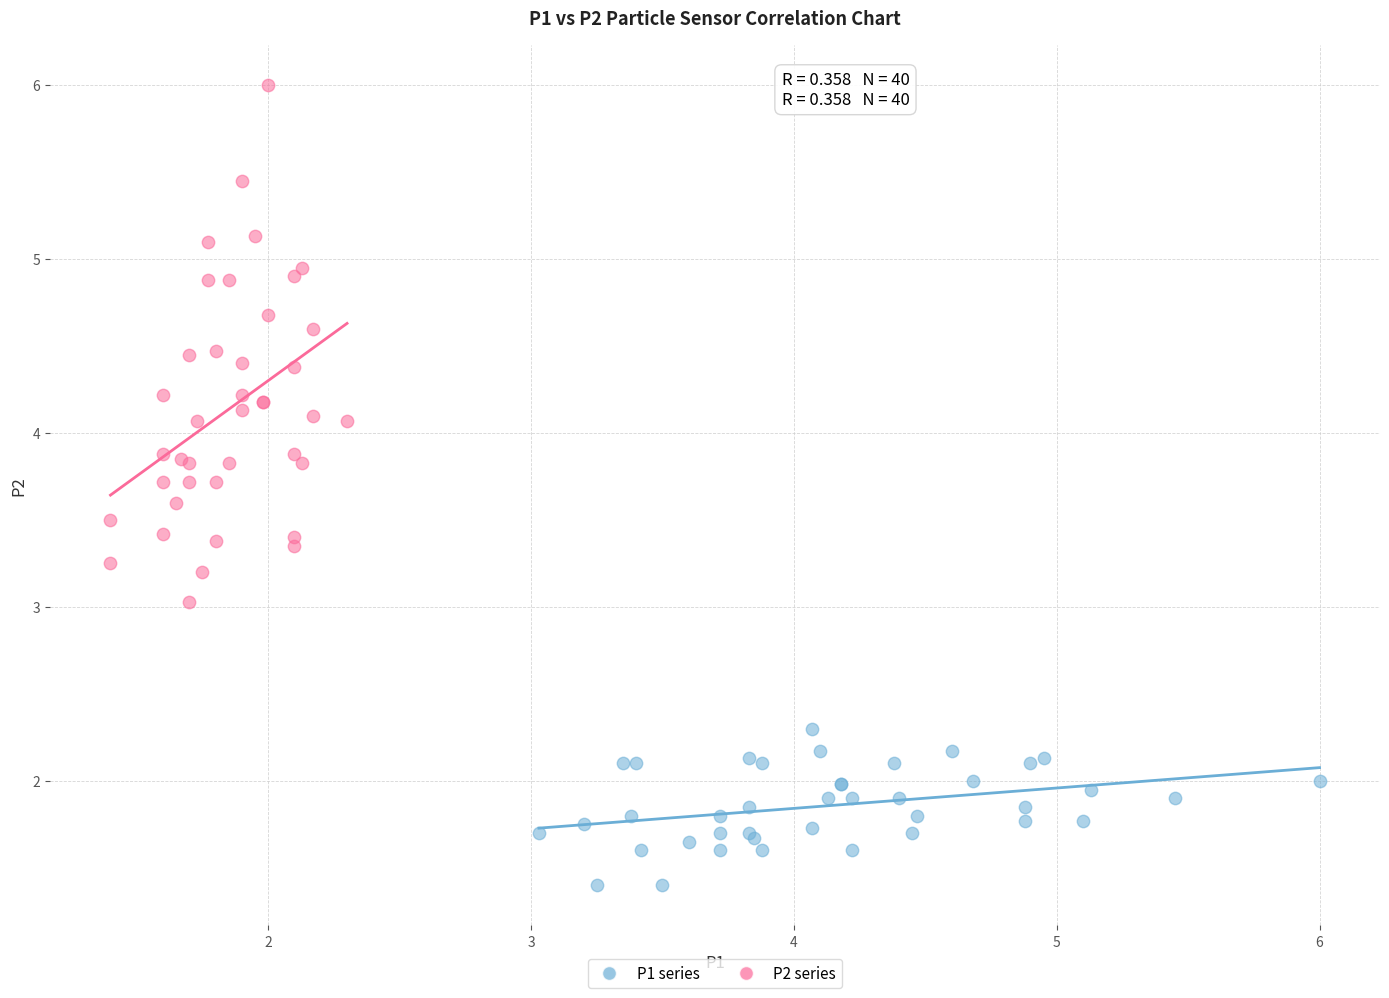

Which series contains the lowest Y value?

P1 series